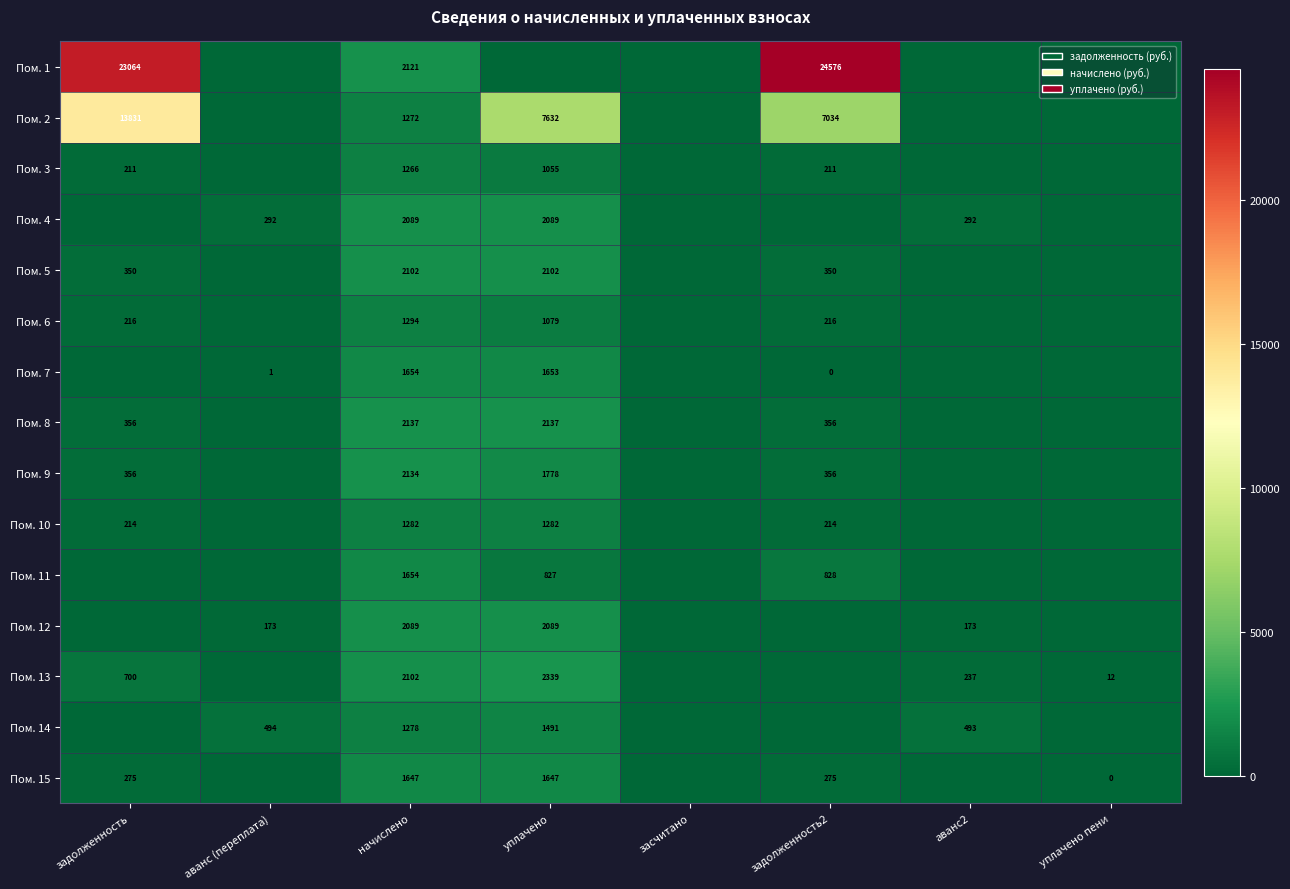

What is the sum of the Пом. 10 values at уплачено and начислено?

2564